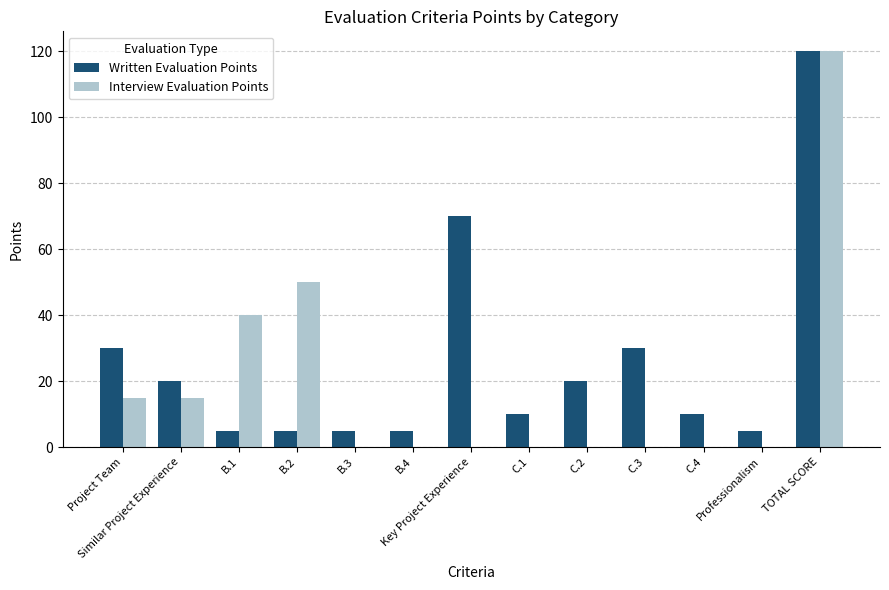

Reading right to left, what are all the values shown in this chart?

Written Evaluation Points: TOTAL SCORE=120	Professionalism=5	C.4=10	C.3=30	C.2=20	C.1=10	Key Project Experience=70	B.4=5	B.3=5	B.2=5	B.1=5	Similar Project Experience=20	Project Team=30
Interview Evaluation Points: TOTAL SCORE=120	Professionalism=0	C.4=0	C.3=0	C.2=0	C.1=0	Key Project Experience=0	B.4=0	B.3=0	B.2=50	B.1=40	Similar Project Experience=15	Project Team=15